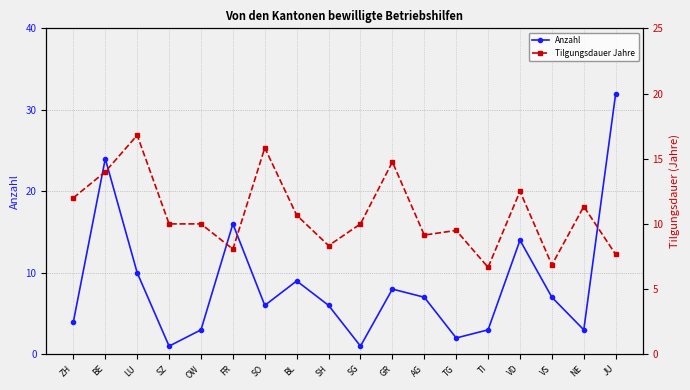

Does the chart display data point markers on the line(s)?

Yes